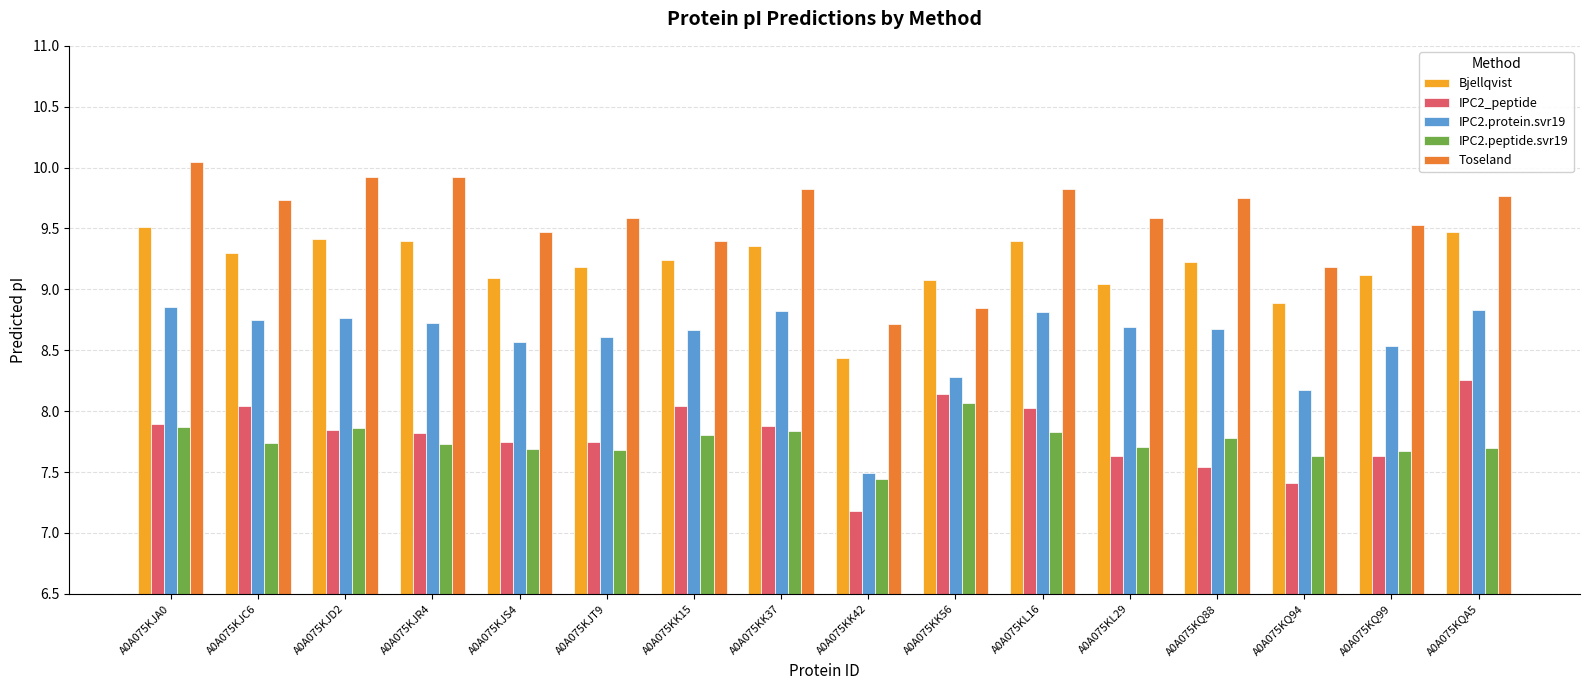

Which category has the highest value in the IPC2.peptide.svr19 series?

A0A075KK56